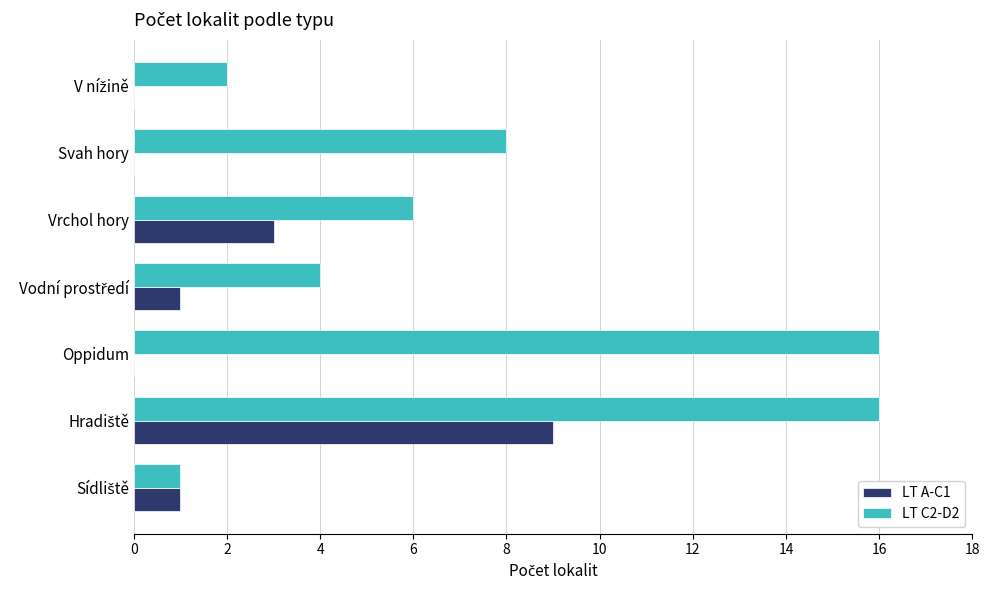

Which series has the largest total across all categories?

LT C2-D2